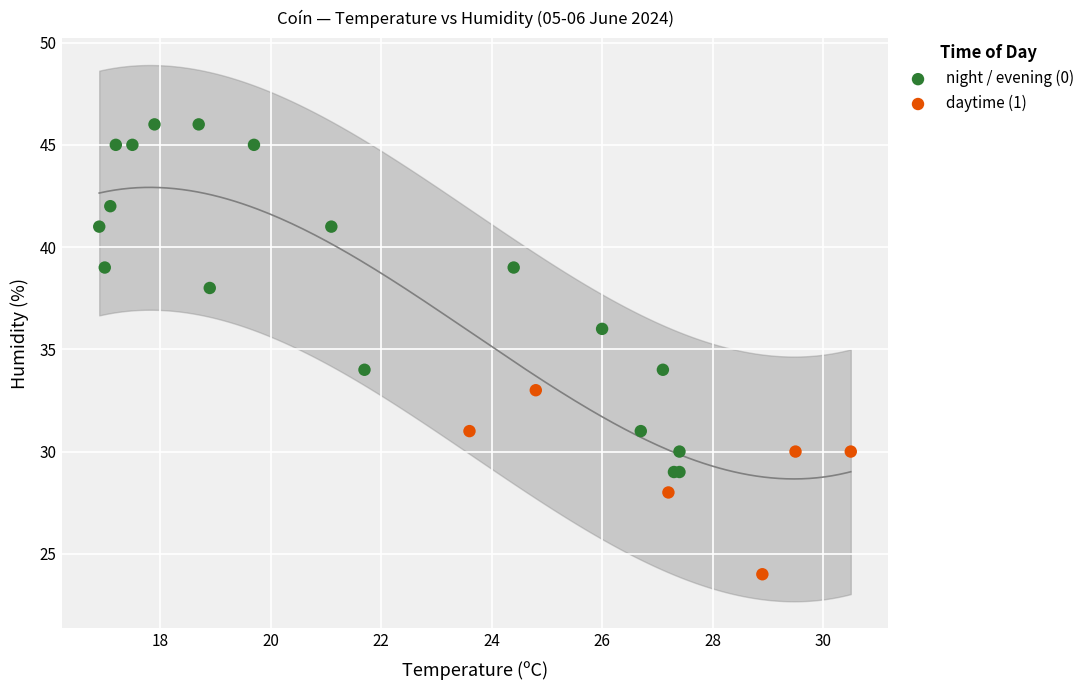

What are all the series names shown in the legend?

night / evening (0), daytime (1)